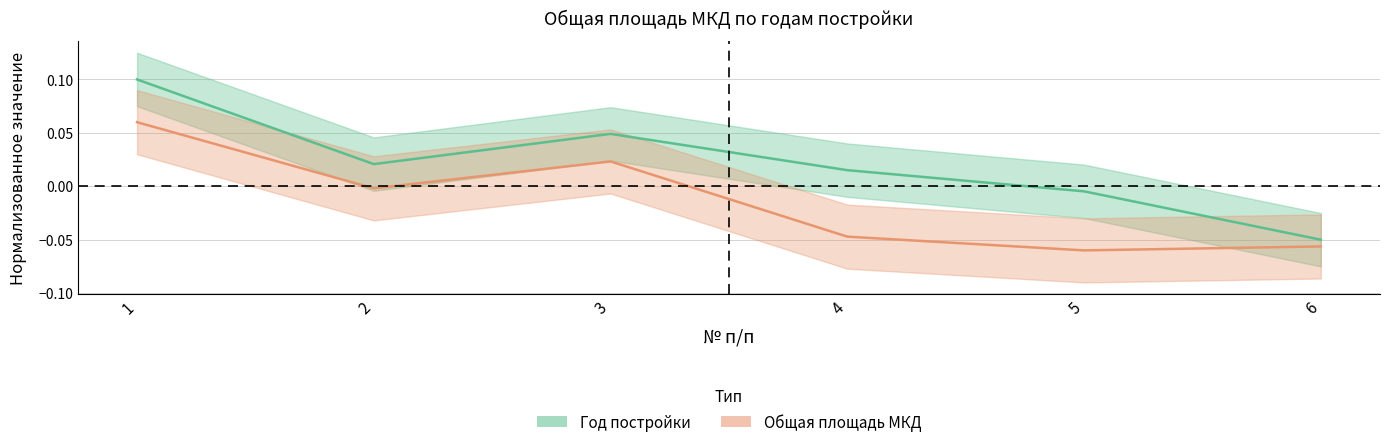

Read the Год постройки value at 1.

0.1